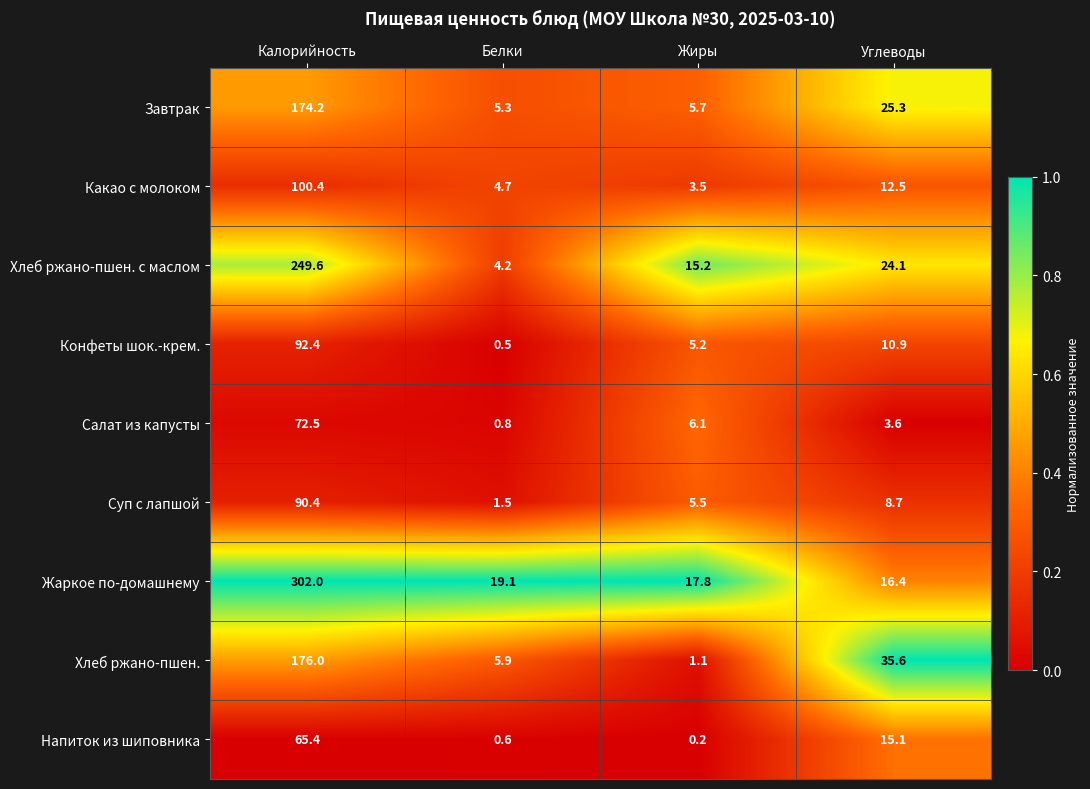

At which category is the sum across all series the highest?

Калорийность